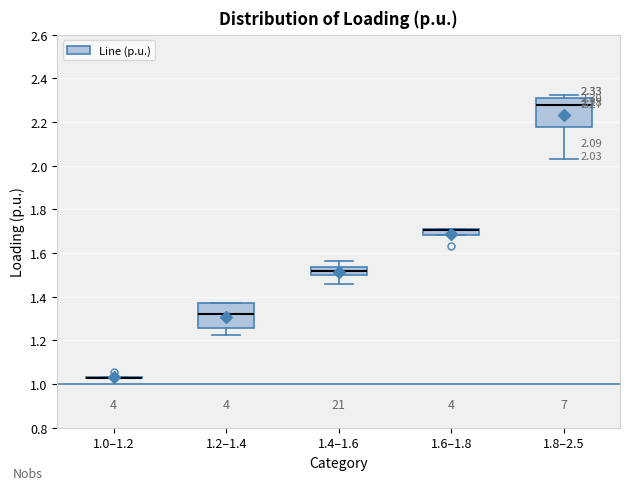

Comparing the boxes themselves (not the whiskers), which one is the tallest?

1.8–2.5